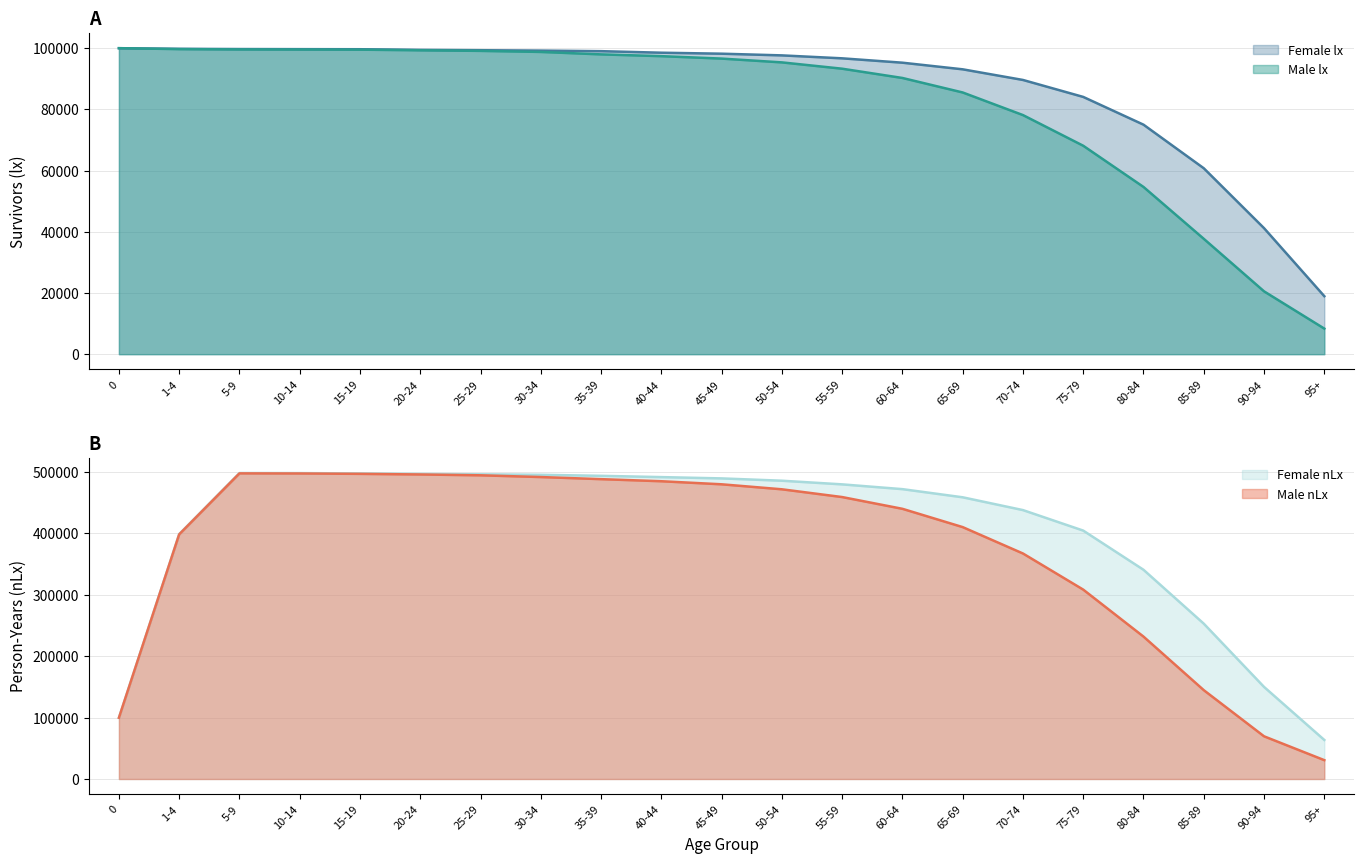

How many times do Male nLx and Female lx cross each other?

1